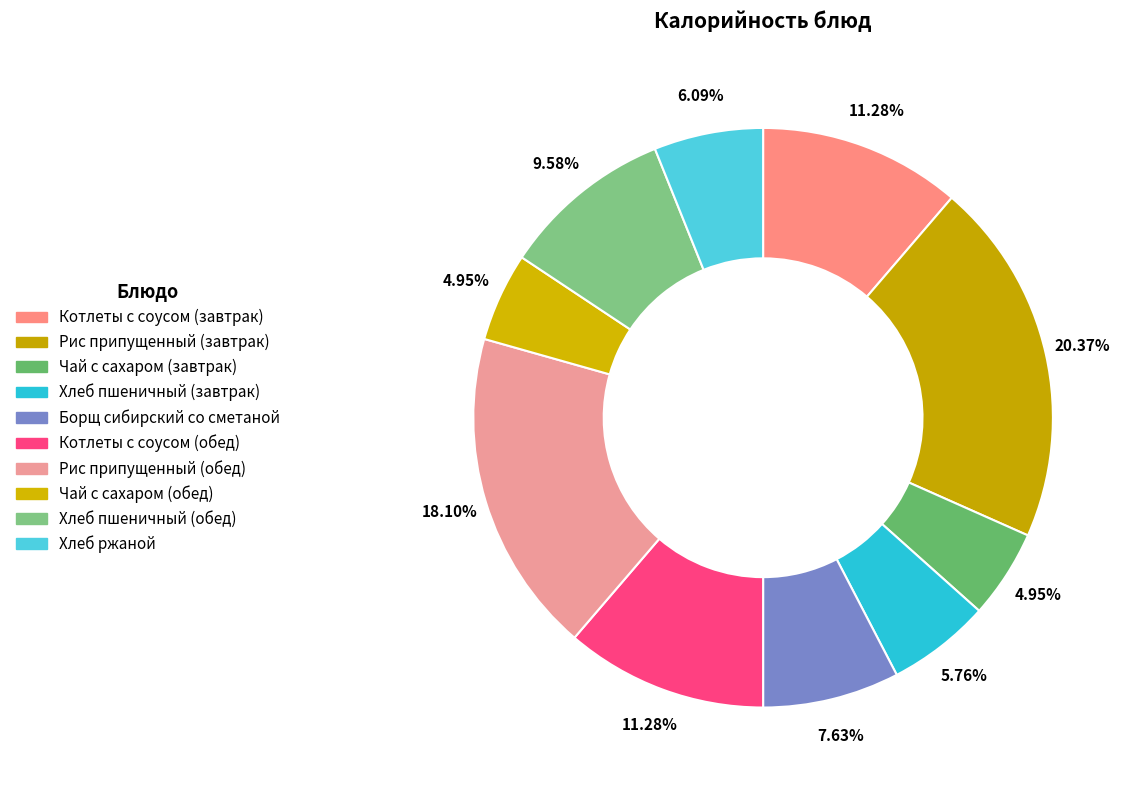

How many segments does this pie chart have?

10